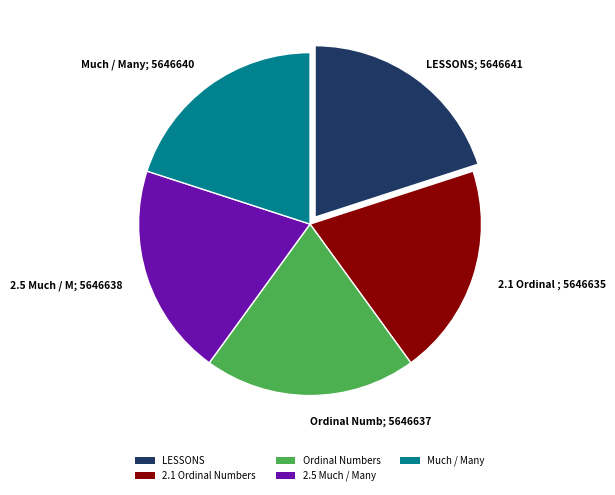

Count the number of slices in the pie.

5